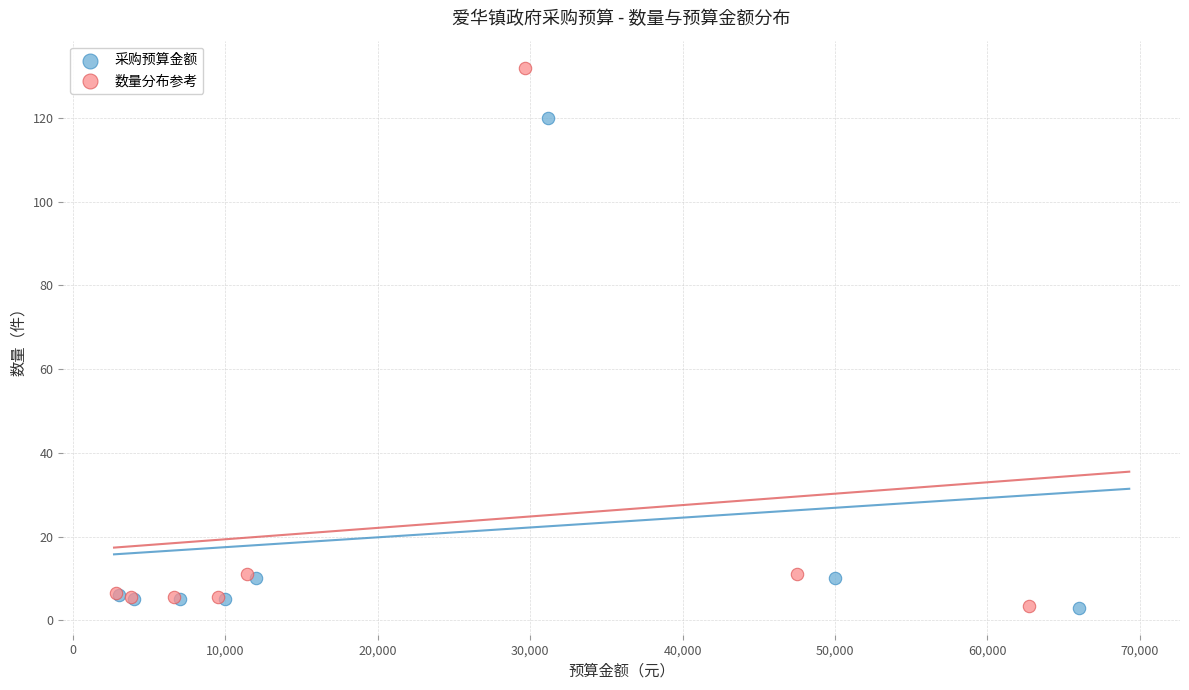

Which series contains the highest Y value?

数量分布参考